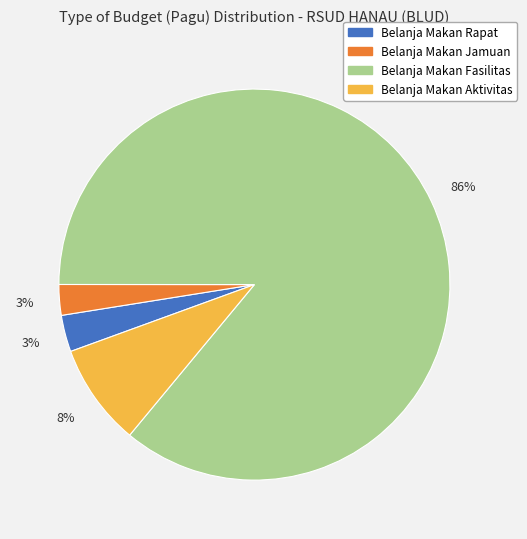

Is it true that Belanja Makan Aktivitas is 17% of the pie?

False